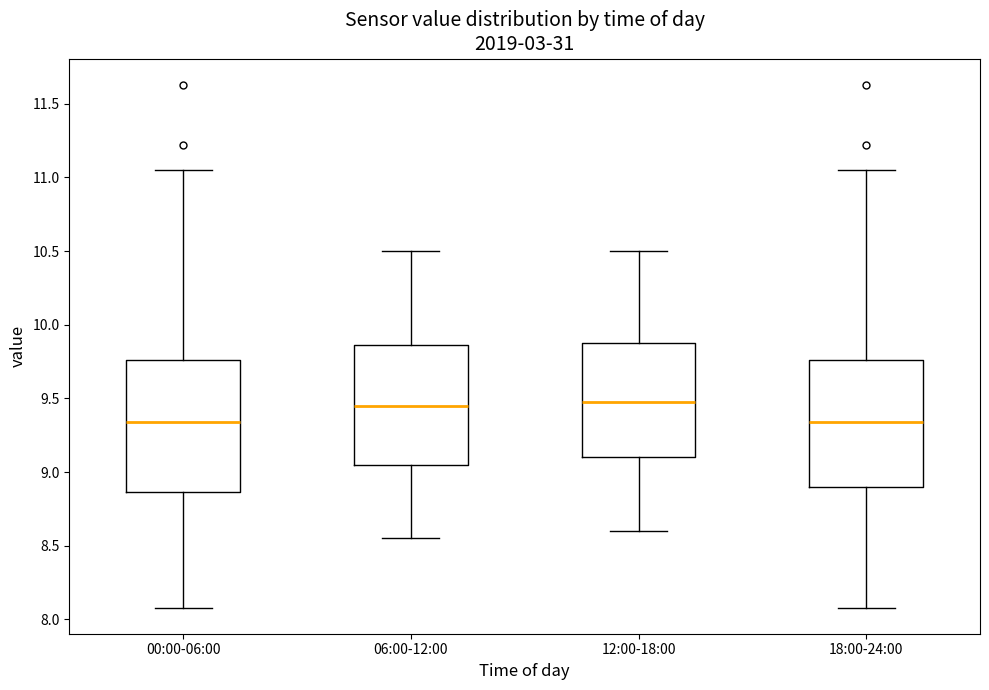

Where is the lower edge of the box for 12:00-18:00 on the y-axis? The values are not printed on the chart, so give them approximately, as read against the axis.

9.10